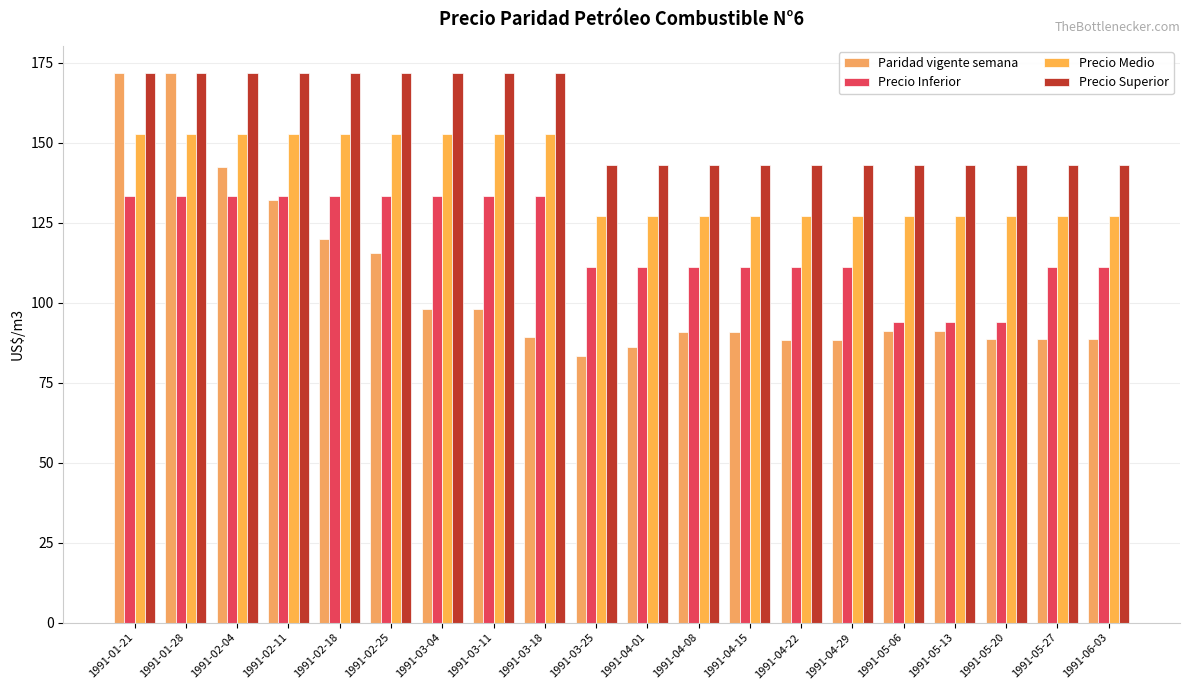

Where is Precio Superior nearest to the value 157?

1991-03-25